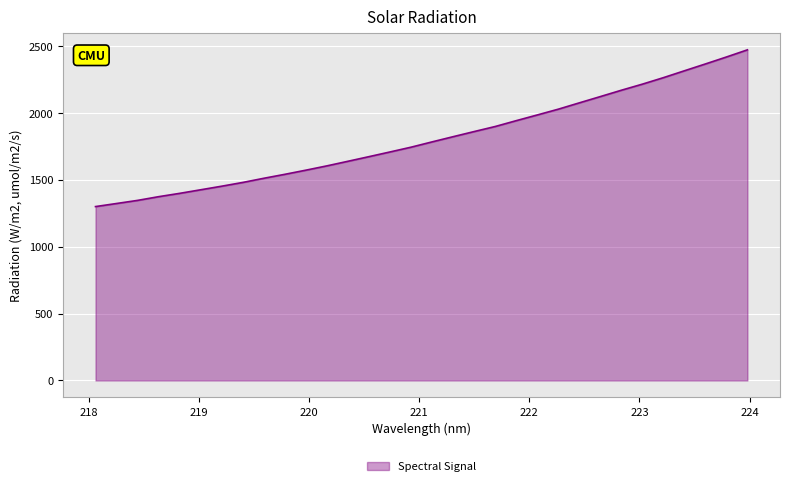

What is the maximum value shown in the chart?

2470.1